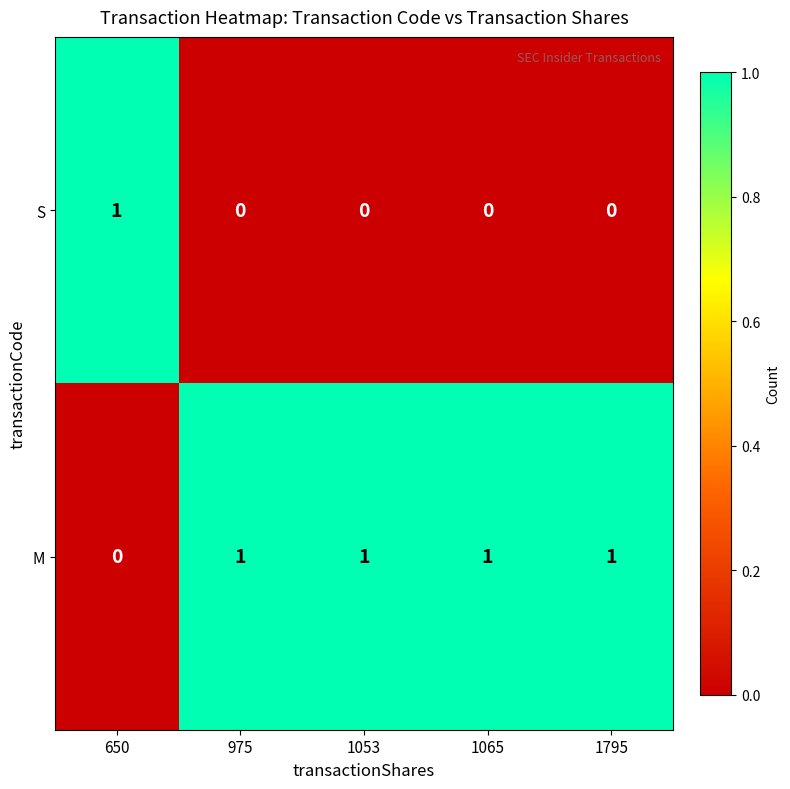

What is the spread (max minus min) of values at 1065?

1